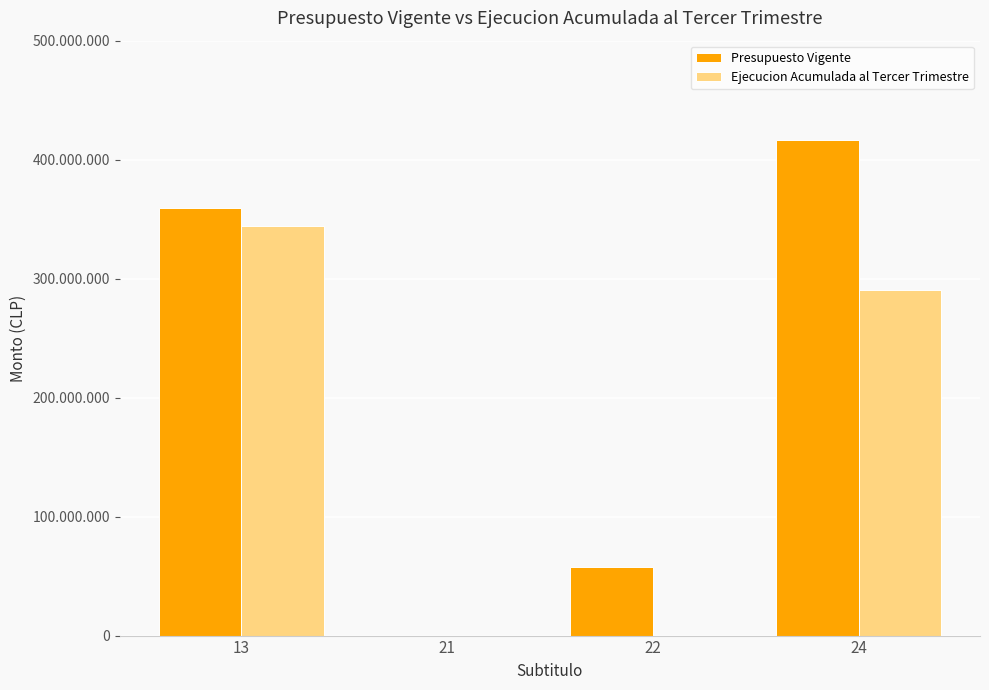

Are the bars horizontal?

No